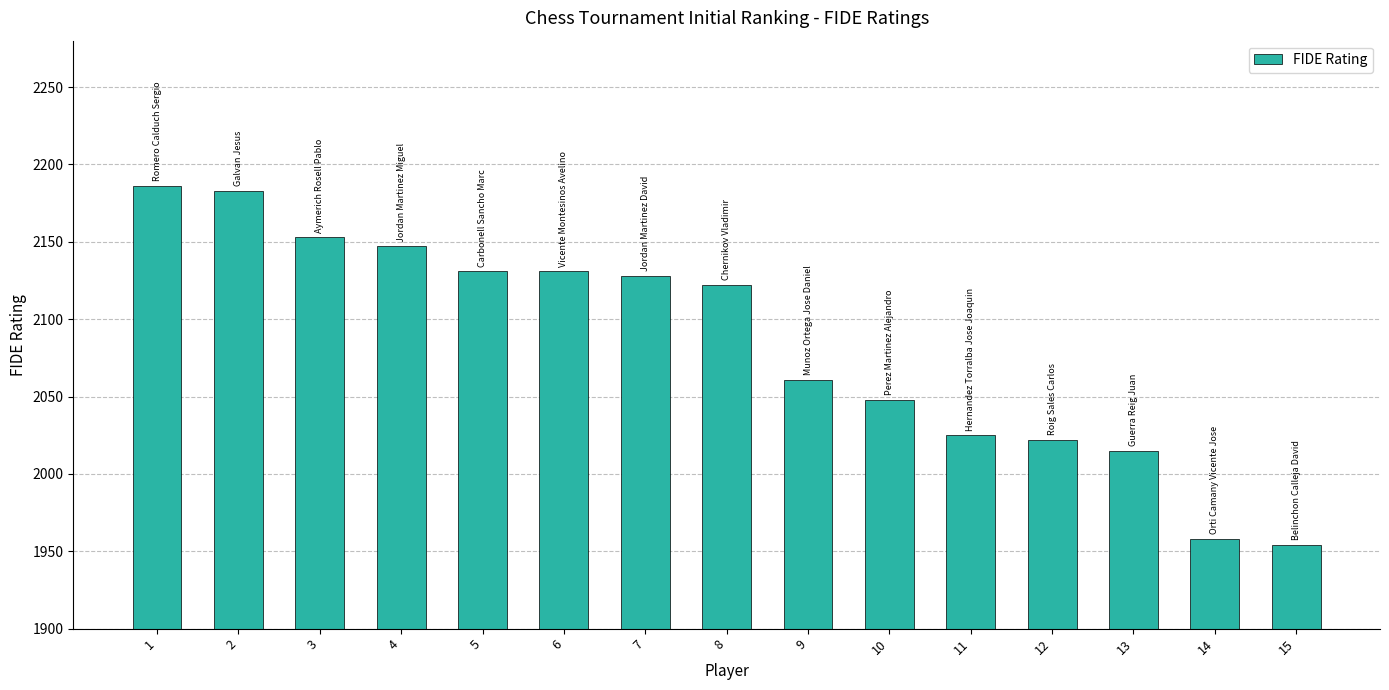

How many values are below 2122?

7